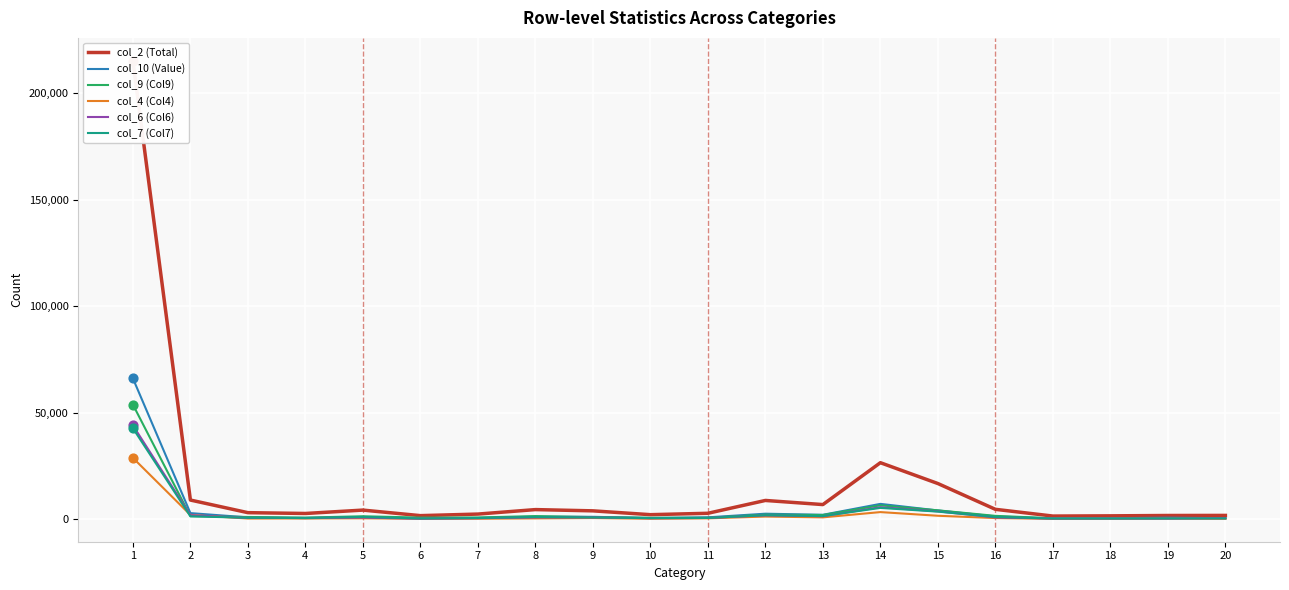

Which series has the largest total across all categories?

col_2 (Total)